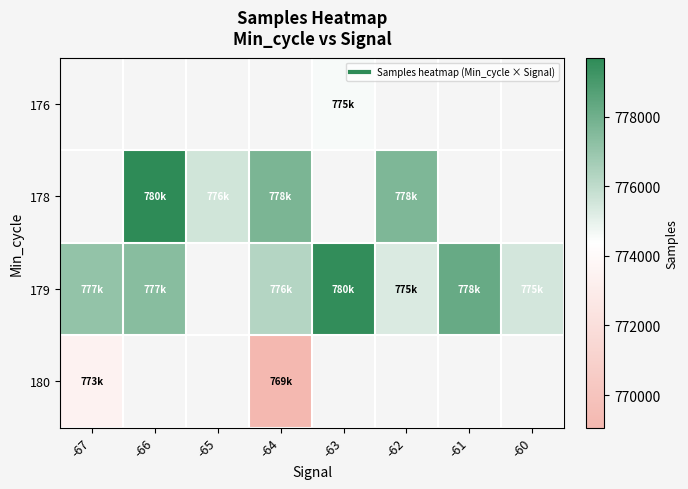

Which has a higher value, -67 or -63?

-63